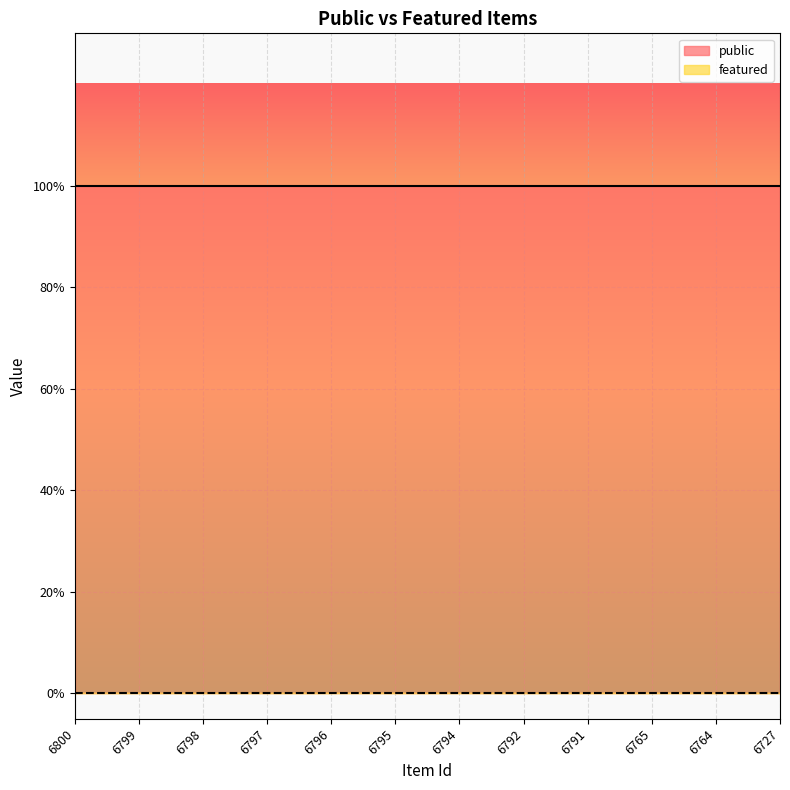

True or false: public and featured intersect in this chart.

False